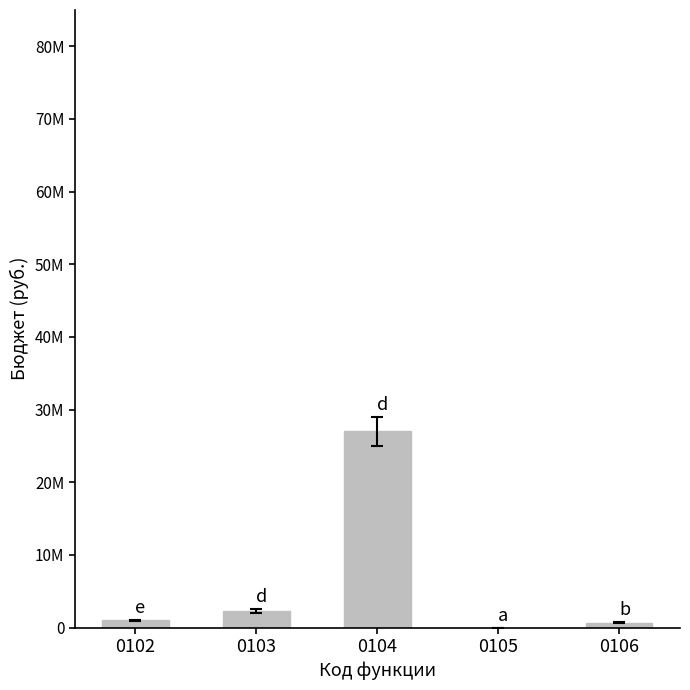

Are the bars horizontal?

No